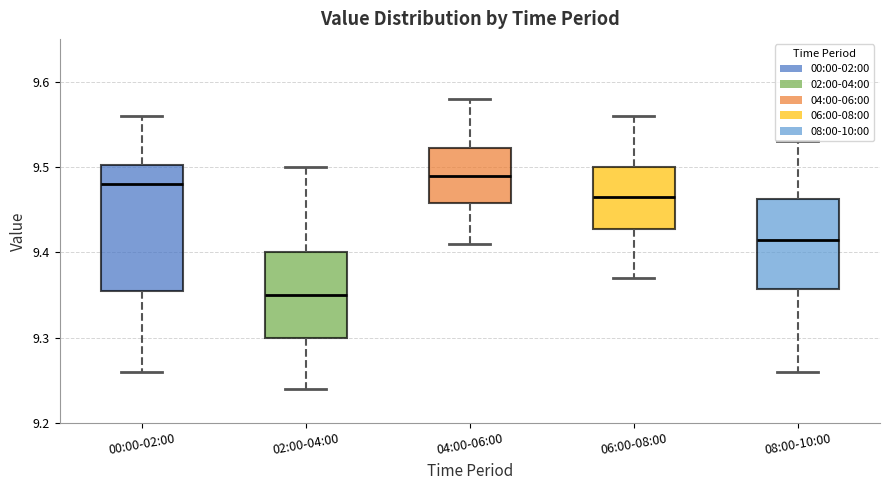

Which box has the lowest median line?

02:00-04:00